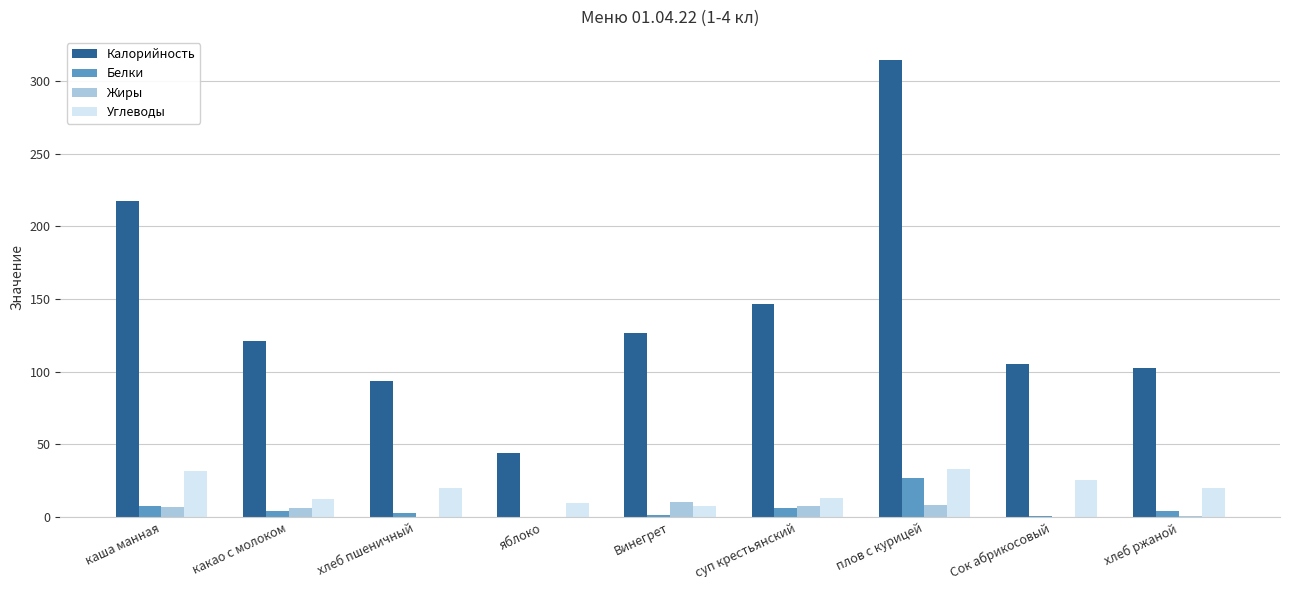

True or false: Калорийность has a value of 102.5 at хлеб ржаной.

True